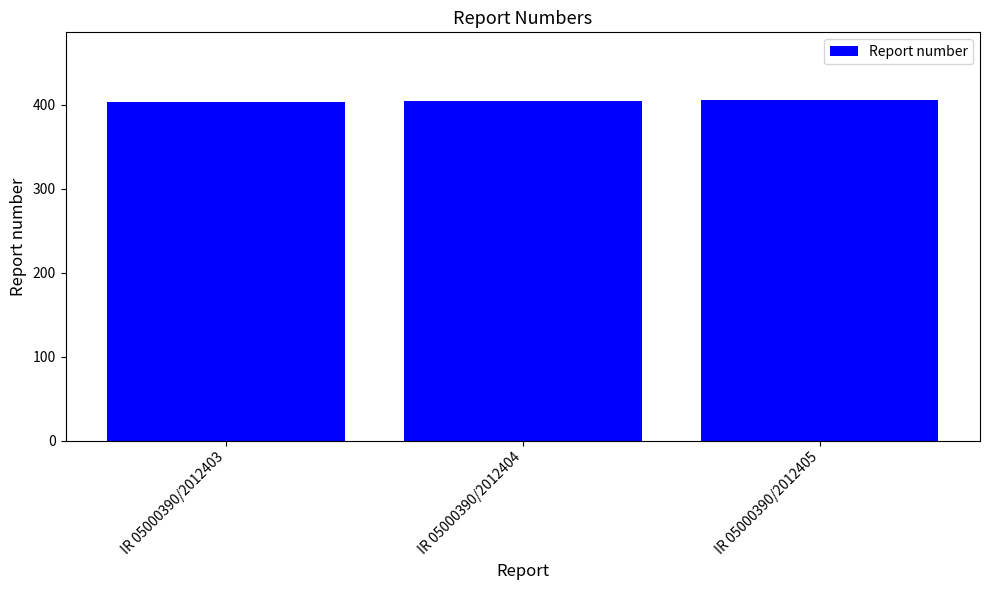

How many data points are less than 404?

1